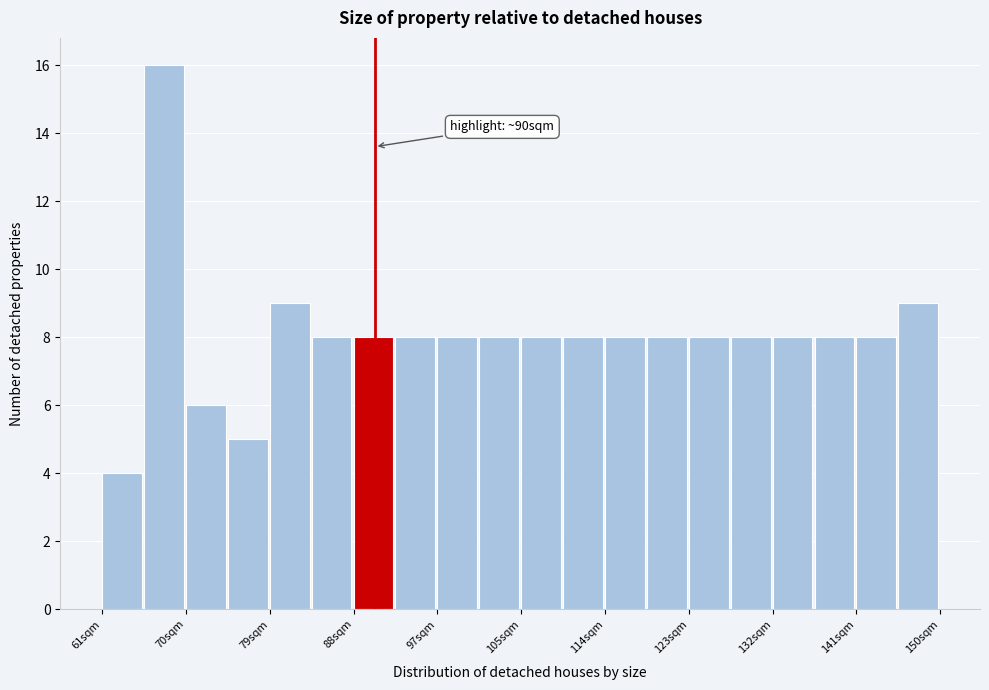

Over which range of the x-axis is the bar tallest?

66 to 70